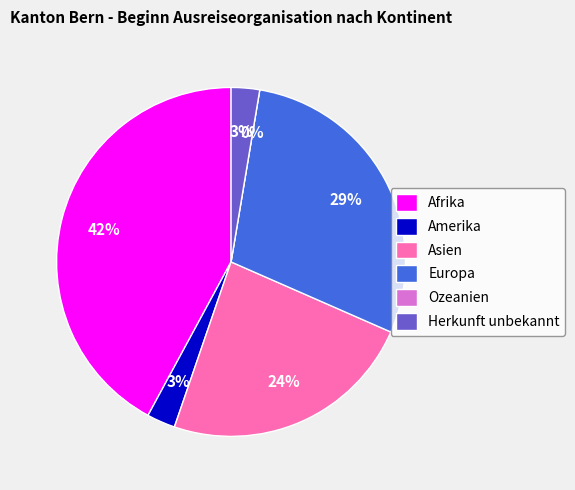

What is the smallest slice in the pie chart?

Ozeanien